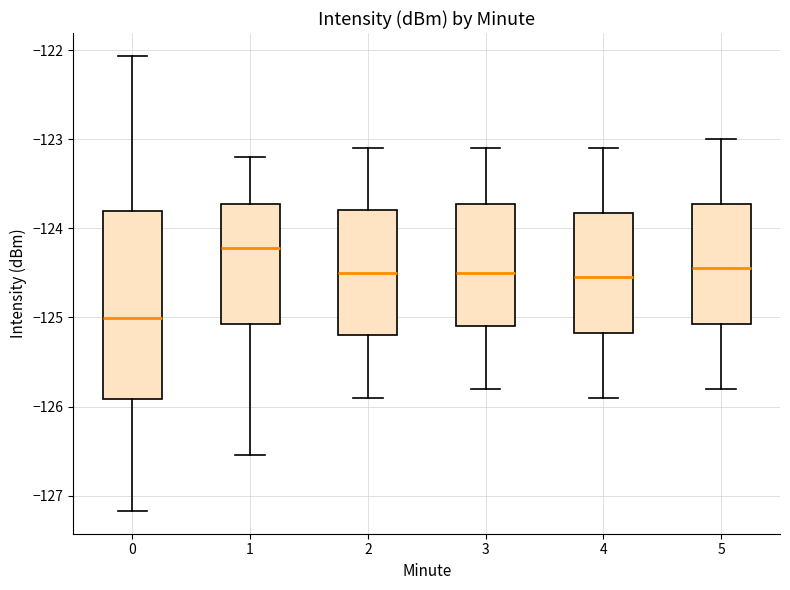

Which box is the tallest, from its lower edge to its upper edge?

0